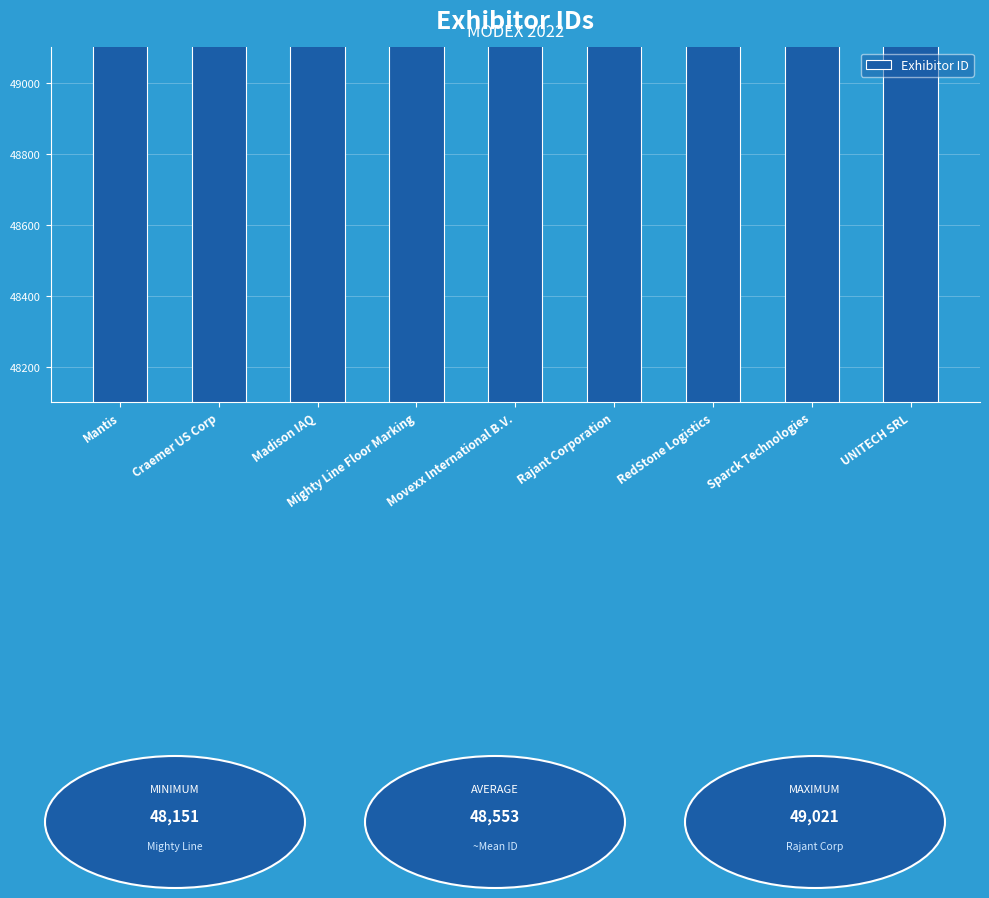

What is the value of the 9th bar from the left?

48675